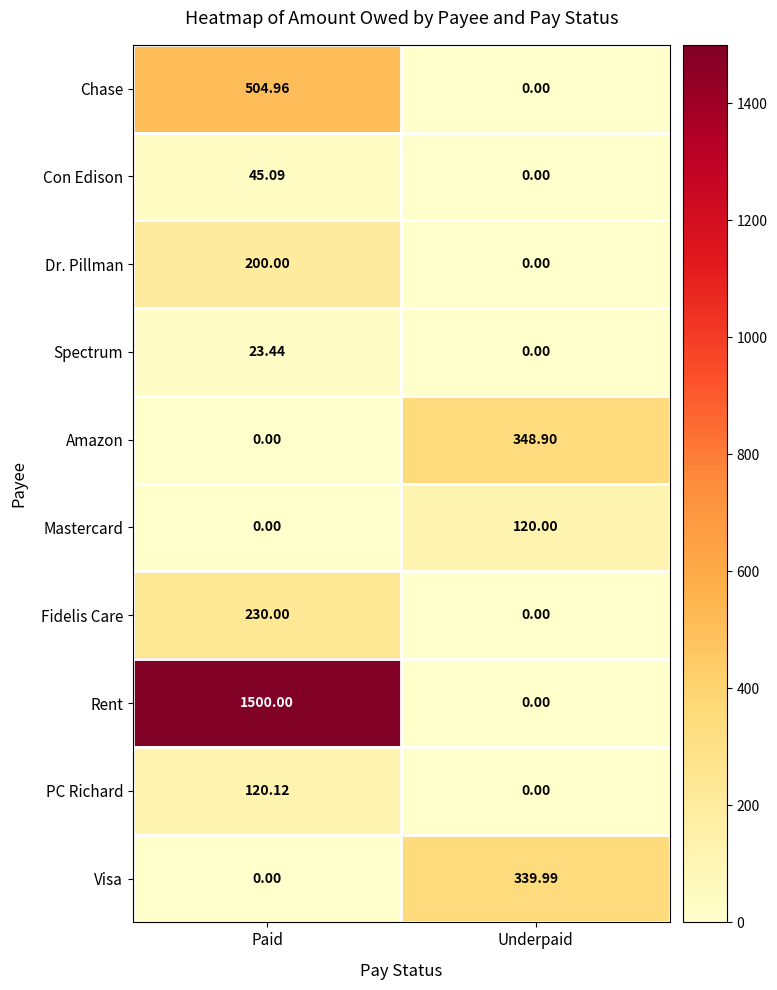

Rank the series by their maximum value, from lowest to highest.

Spectrum, Con Edison, Mastercard, PC Richard, Dr. Pillman, Fidelis Care, Visa, Amazon, Chase, Rent